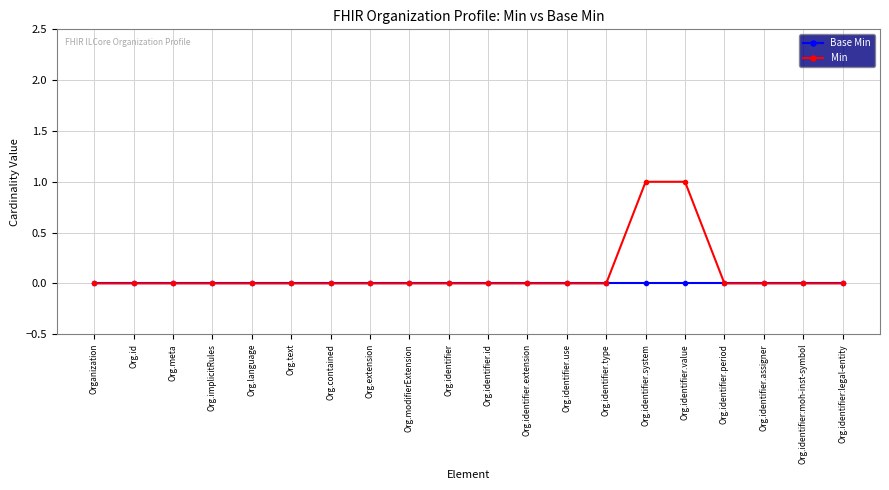

Reading left to right, extract all data points from this chart.

Base Min: 0	0	0	0	0	0	0	0	0	0	0	0	0	0	0	0	0	0	0	0
Min: 0	0	0	0	0	0	0	0	0	0	0	0	0	0	1	1	0	0	0	0